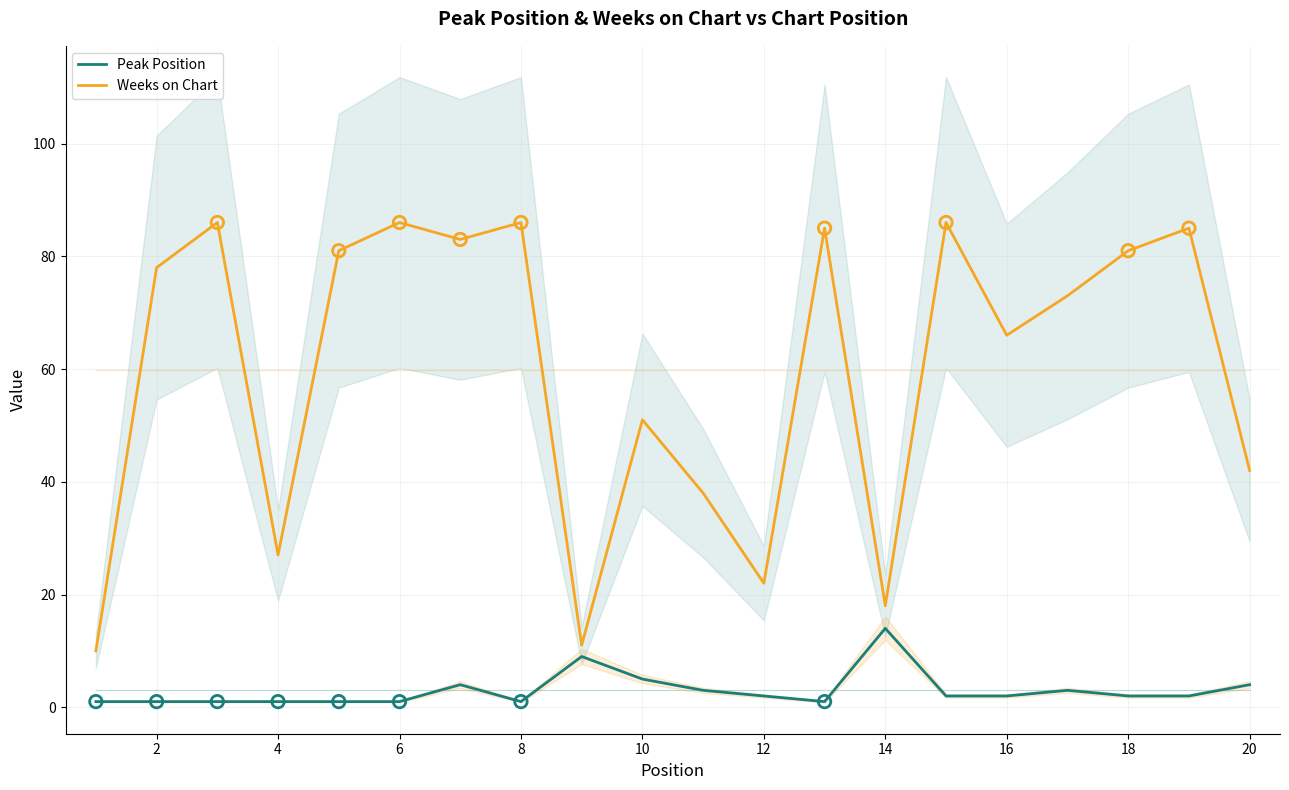

Is the value of Weeks on Chart at 16 greater than the value of Peak Position at 16?

Yes